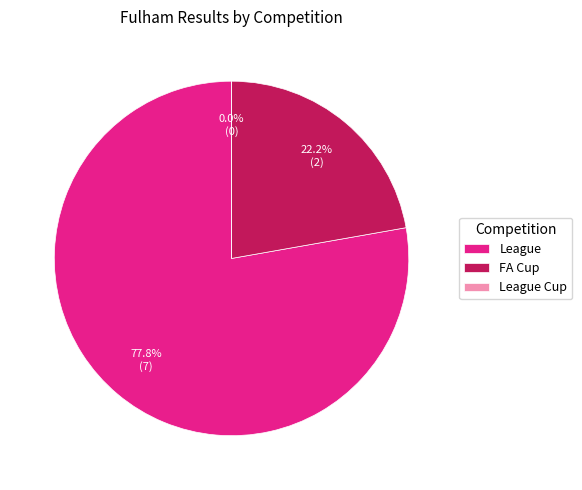

The League Cup slice represents 0% of the pie. True or false?

True